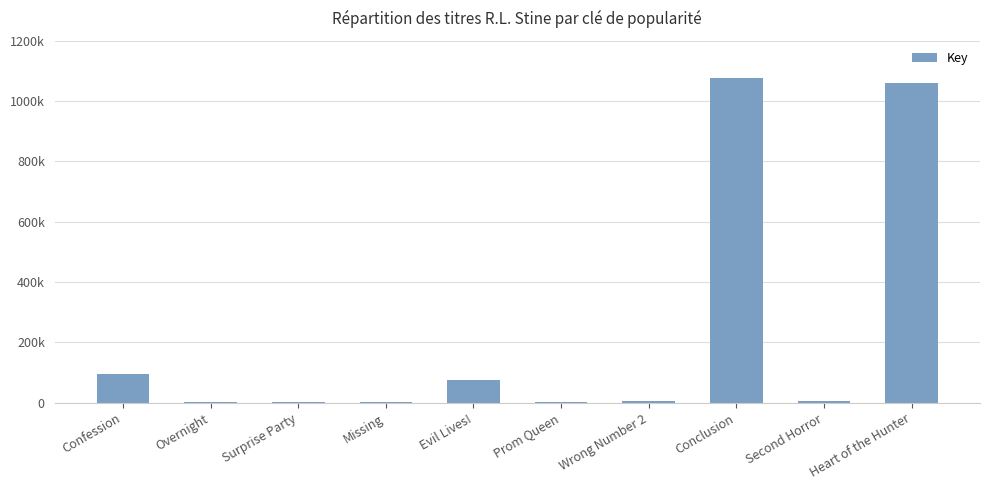

List the labels in order of value, largest first.

Conclusion, Heart of the Hunter, Confession, Evil Lives!, Wrong Number 2, Second Horror, Overnight, Surprise Party, Prom Queen, Missing